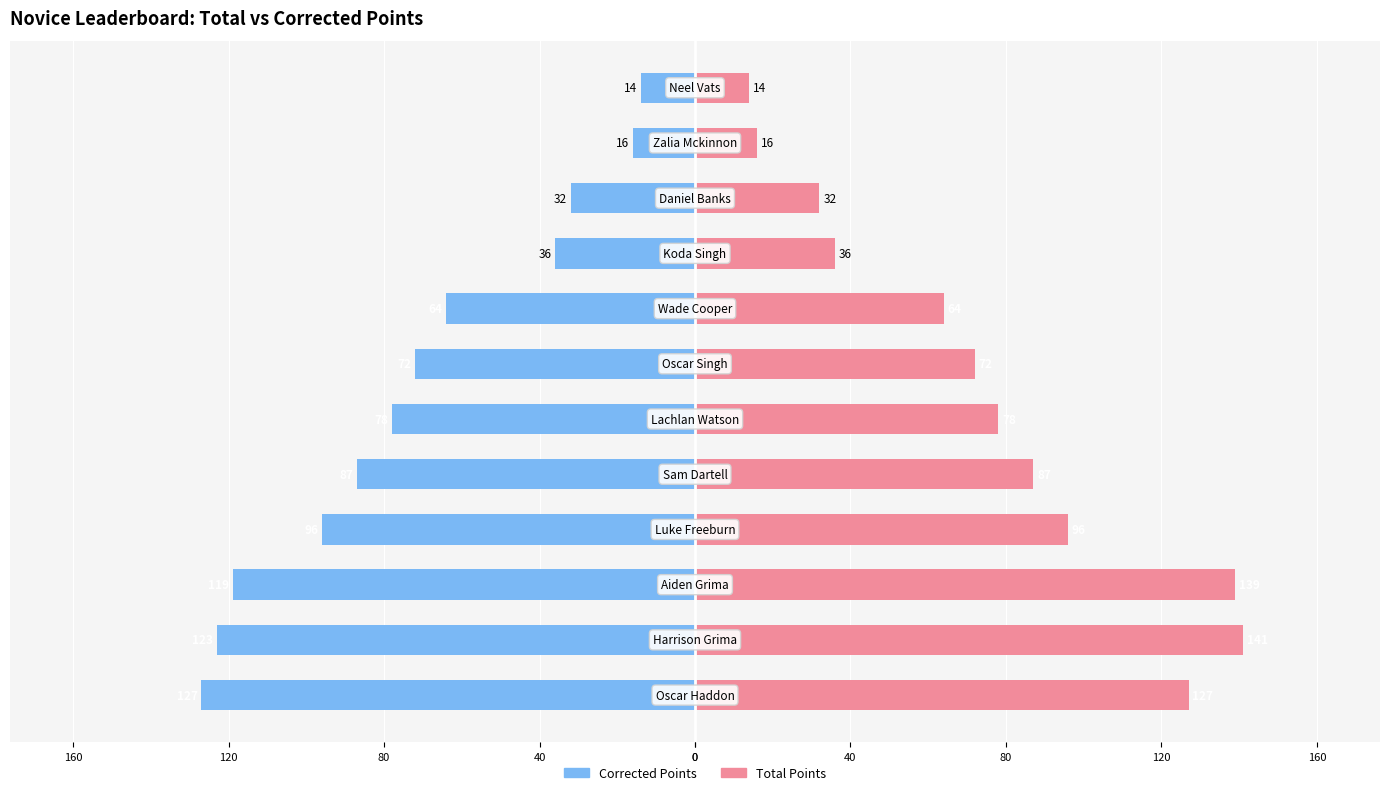

What are all the series names shown in the legend?

Corrected Points, Total Points